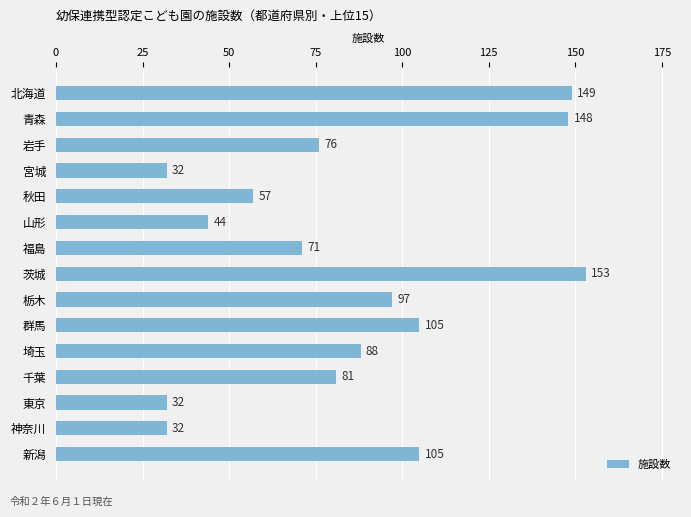

Does the chart contain any negative values?

No